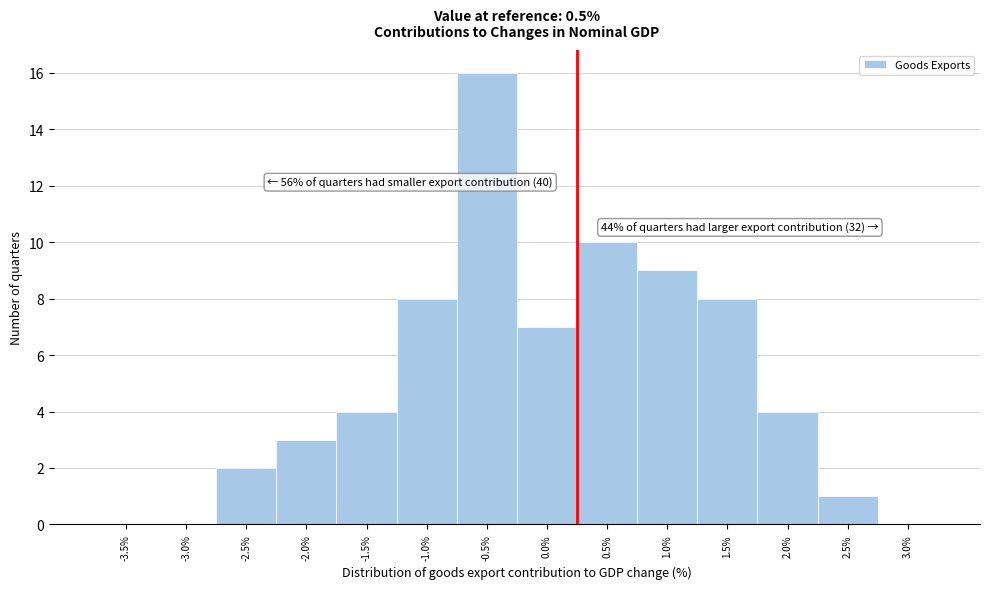

Reading left to right, extract all data points from this chart.

-3.5%=0	-3.0%=0	-2.5%=2	-2.0%=3	-1.5%=4	-1.0%=8	-0.5%=16	0.0%=7	0.5%=10	1.0%=9	1.5%=8	2.0%=4	2.5%=1	3.0%=0